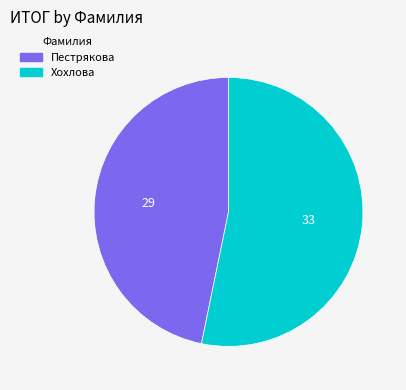

Do Пестрякова and Хохлова together represent more than half of the pie?

Yes